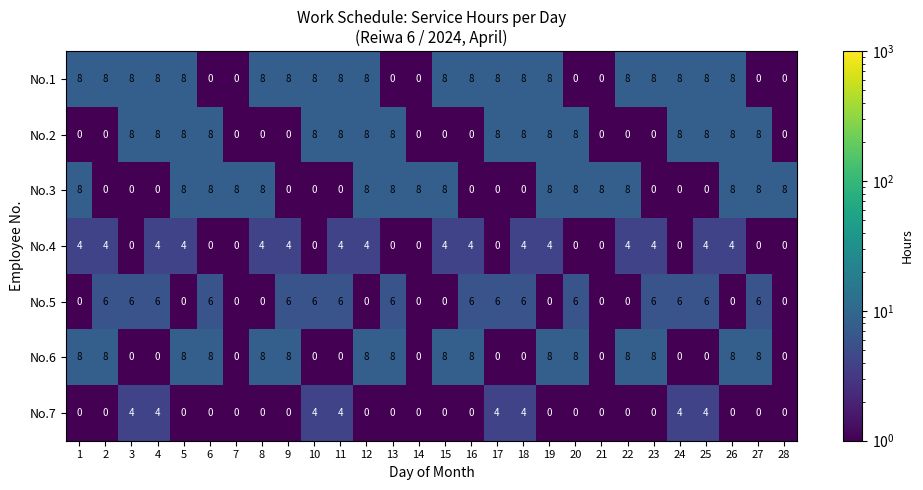

What is the difference between the highest and lowest values at 13?

8